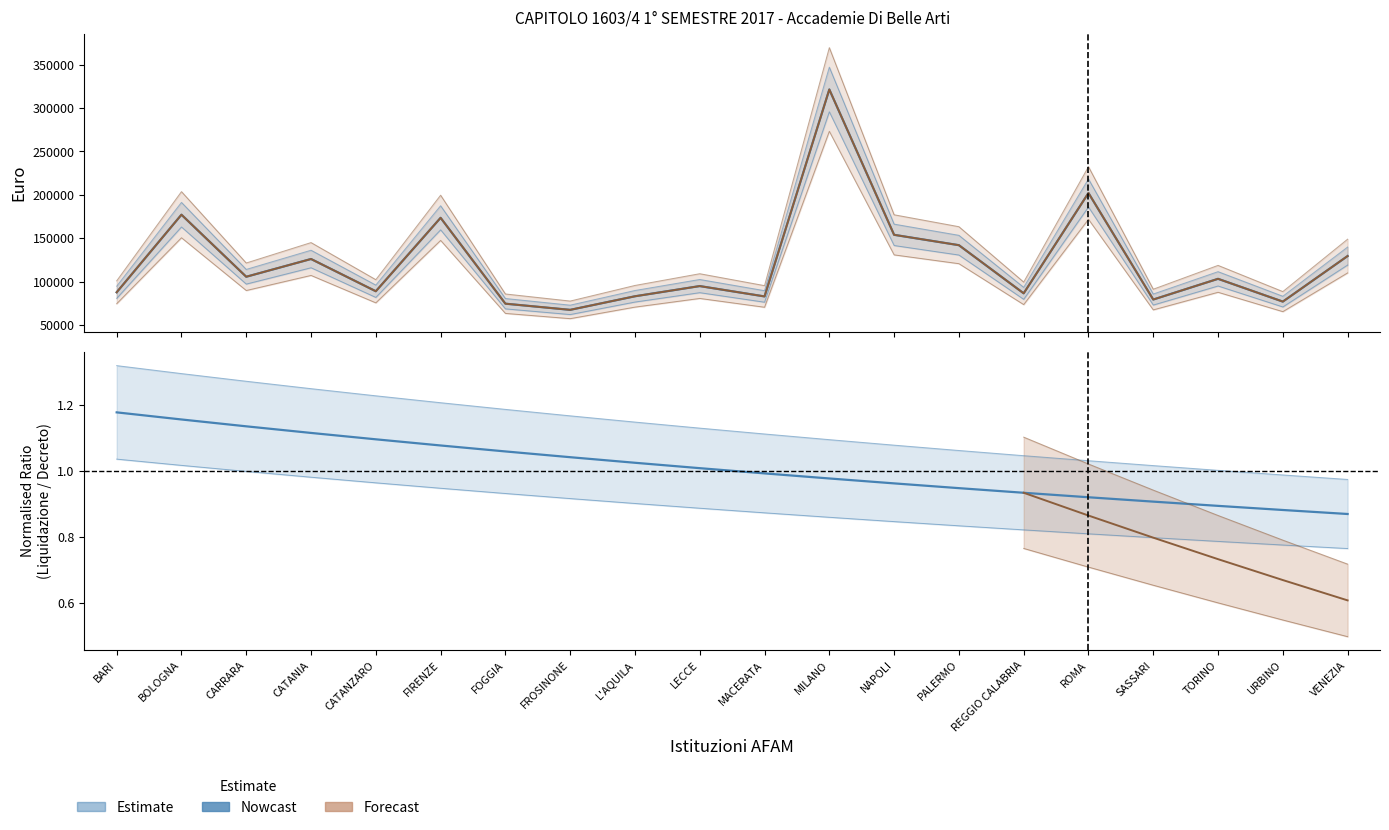

What is the sum of the Liquidazione 2017 values at FROSINONE and BARI?

167799.6